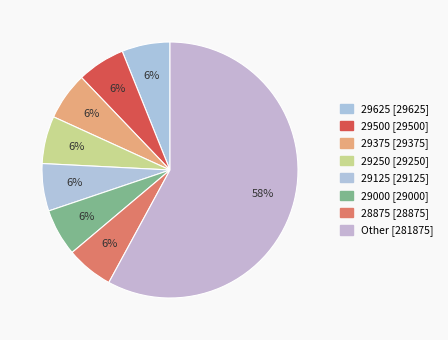

How many segments does this pie chart have?

8